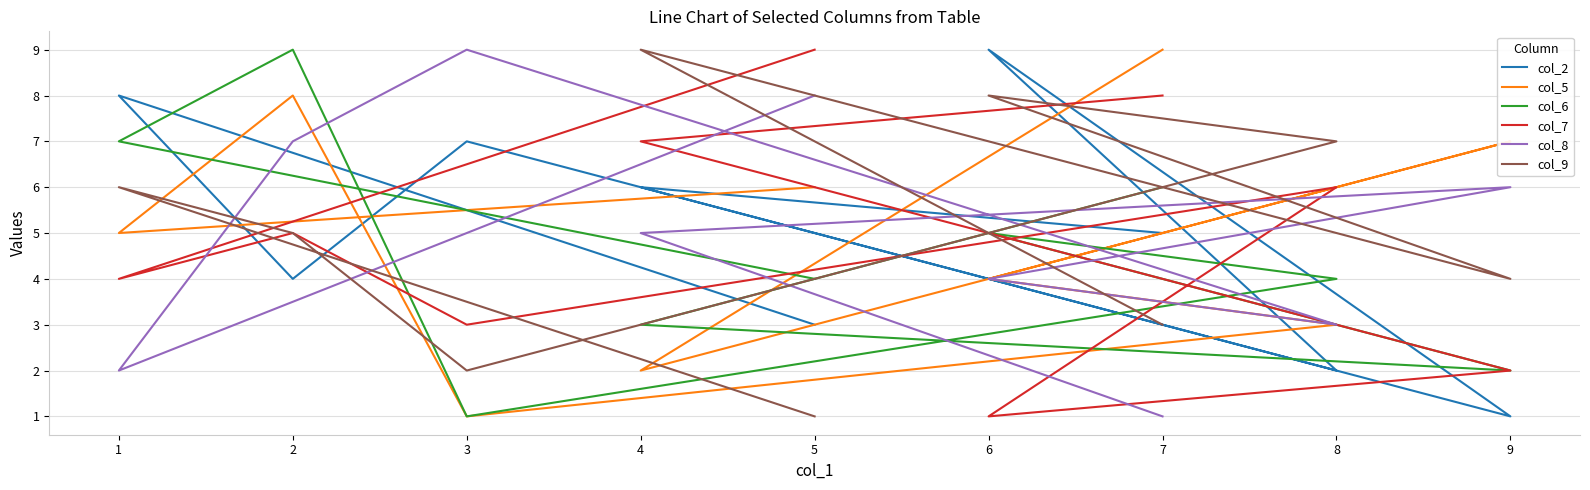

What is the highest value of the col_7 series?

9